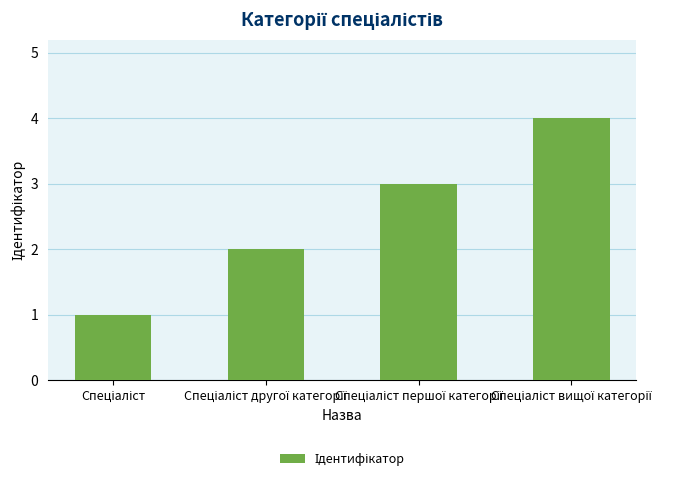

What is the sum of all values?

10